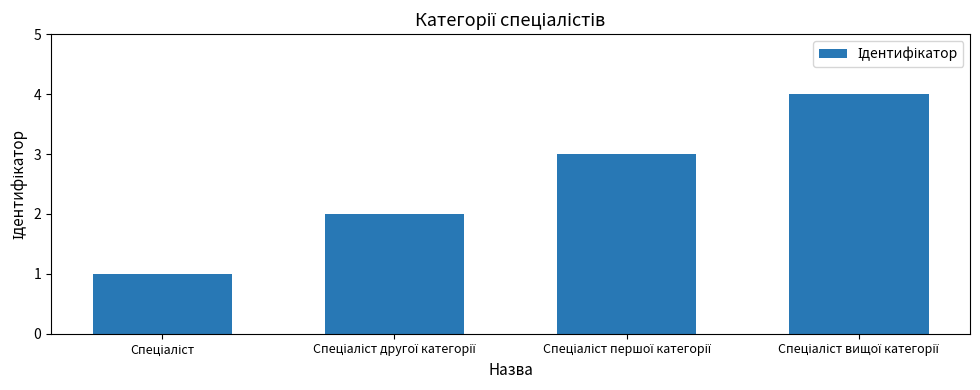

What is the difference between the maximum and minimum values?

3